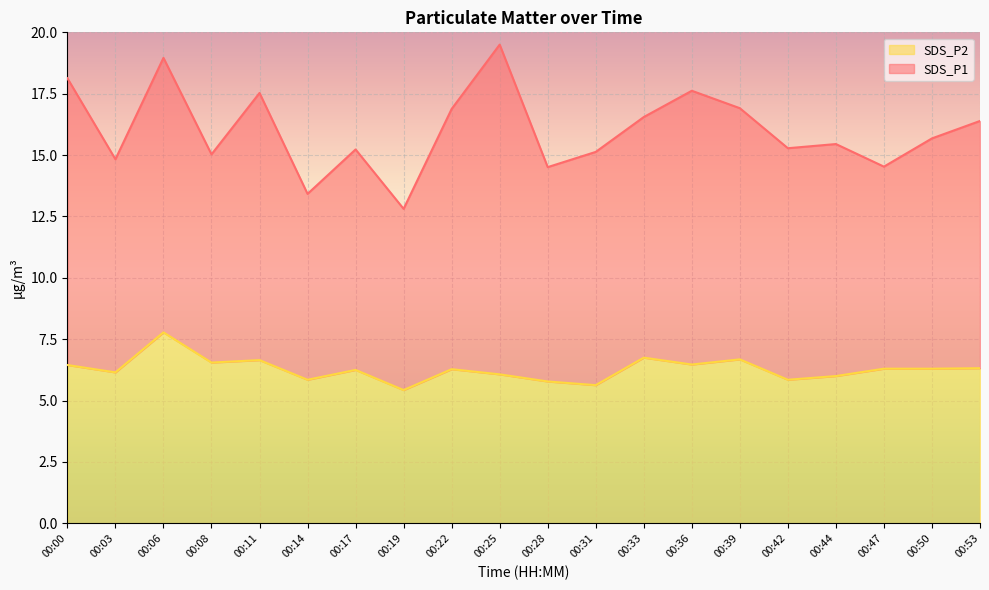

The value at 00:28 is 5.8. True or false?

True